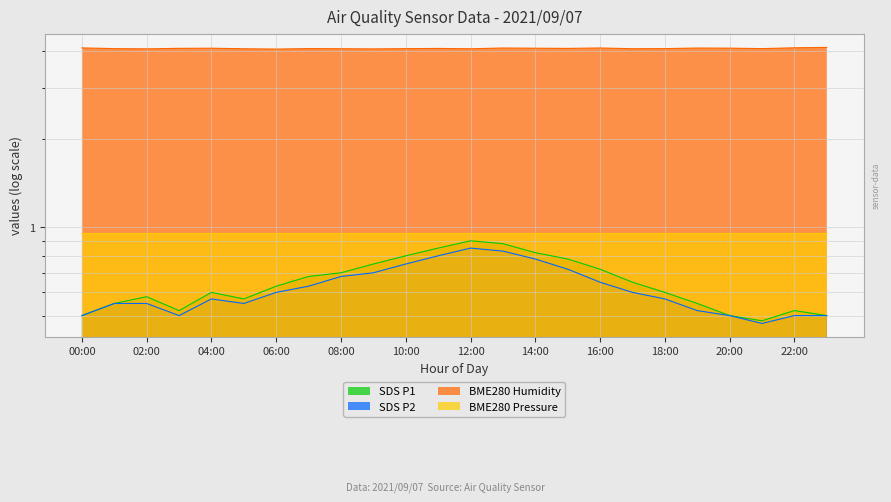

Where is the first local maximum for SDS_P2?

04:00